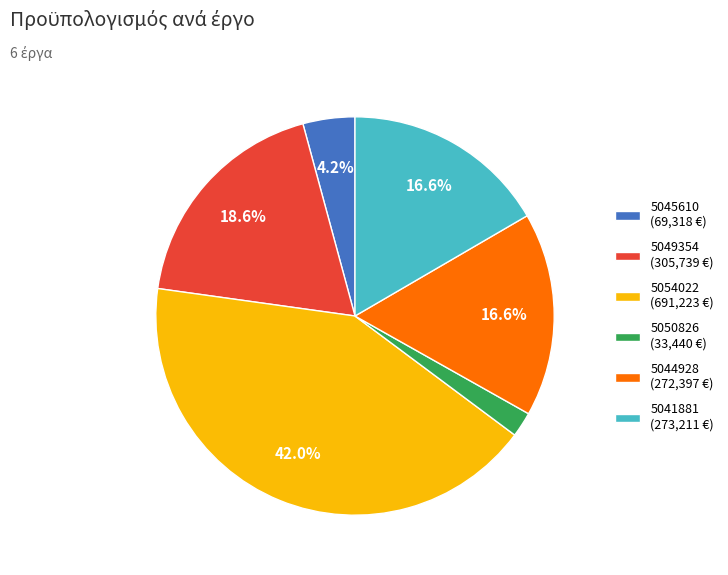

Which slice is the smallest?

5050826